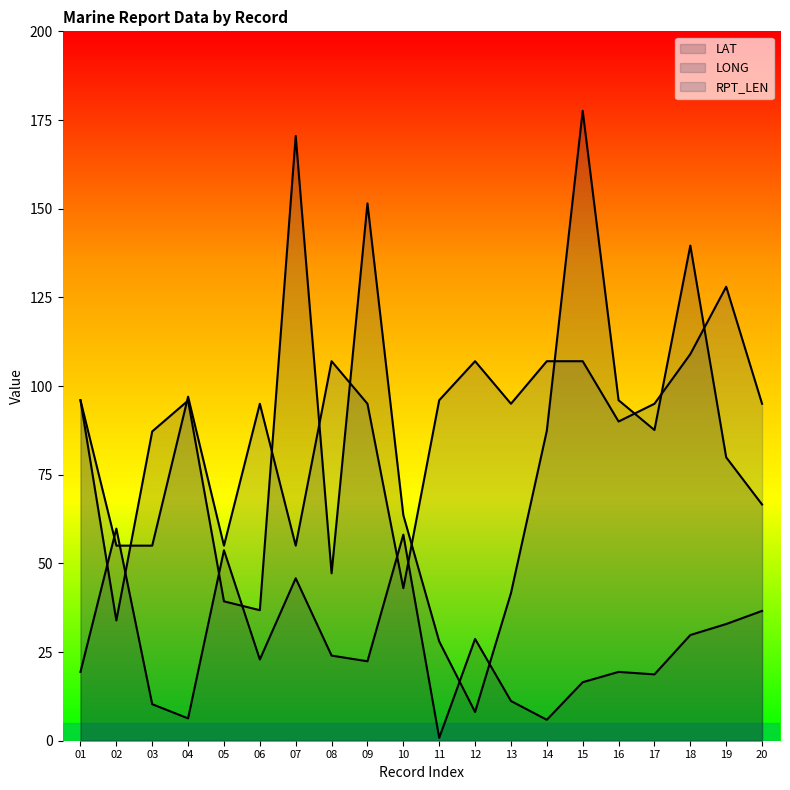

Reading right to left, transcribe all the data shown in this chart.

LAT: 20=36.6	19=32.9	18=29.8	17=18.7	16=19.4	15=16.5	14=5.9	13=11.2	12=28.7	11=0.8	10=58.1	09=22.4	08=24.0	07=45.8	06=22.9	05=53.7	04=6.3	03=10.3	02=59.8	01=19.4
LONG: 20=66.6	19=79.9	18=139.6	17=87.6	16=96.0	15=177.6	14=87.4	13=41.6	12=8.1	11=28.0	10=63.6	09=151.5	08=47.2	07=170.5	06=36.8	05=39.3	04=95.9	03=87.2	02=33.9	01=96.0
RPT_LEN: 20=95.0	19=128.0	18=109.0	17=95.0	16=90.0	15=107.0	14=107.0	13=95.0	12=107.0	11=96.0	10=43.0	09=95.0	08=107.0	07=55.0	06=95.0	05=55.0	04=97.0	03=55.0	02=55.0	01=96.0